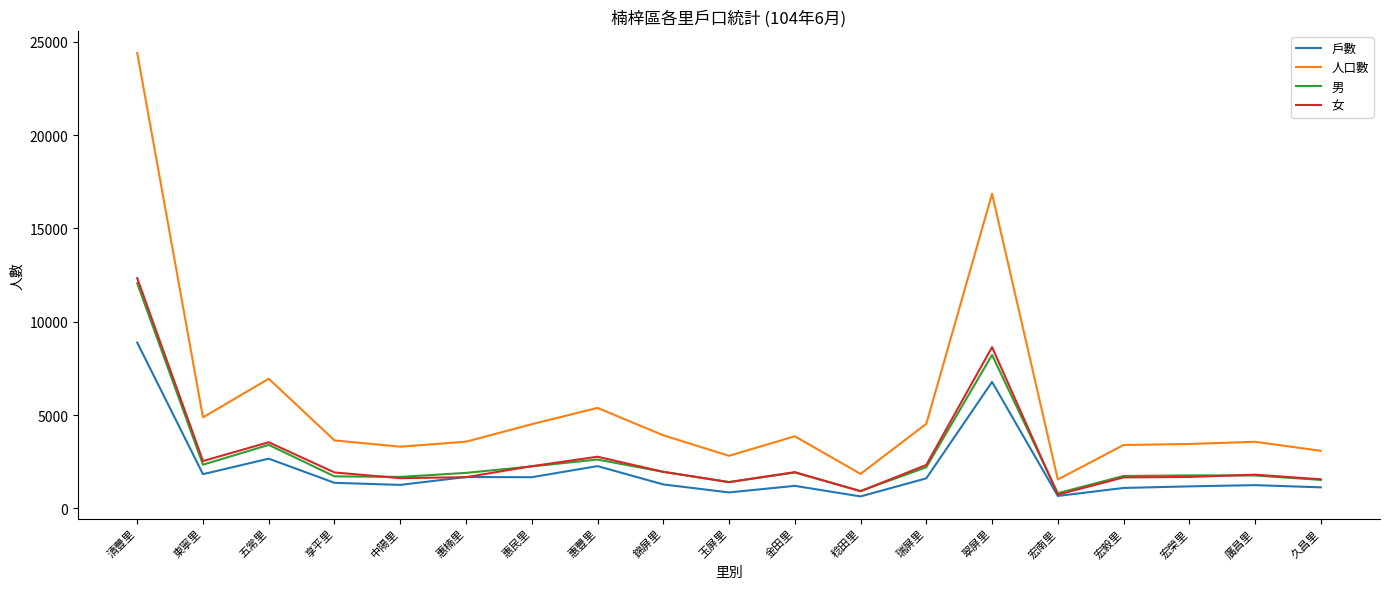

What is the difference between the maximum and second lowest values in the 男 series?

11133